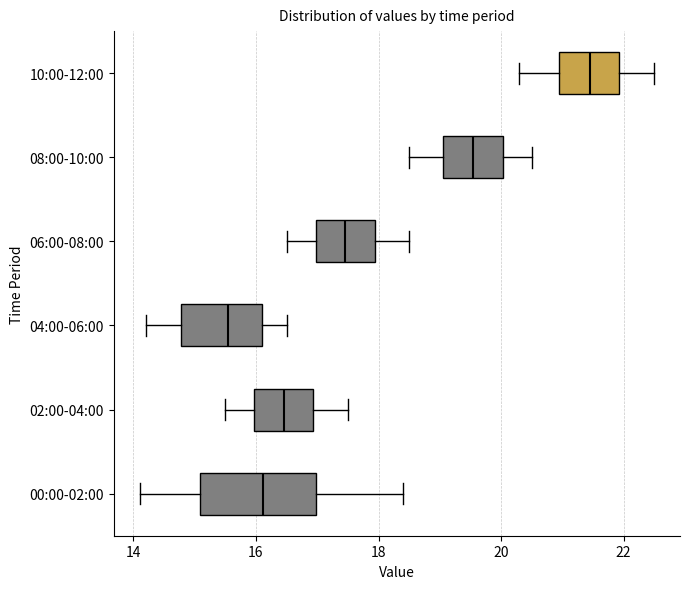

Where is the left edge of the box for 10:00-12:00 on the x-axis? The values are not printed on the chart, so give them approximately, as read against the axis.

21.0